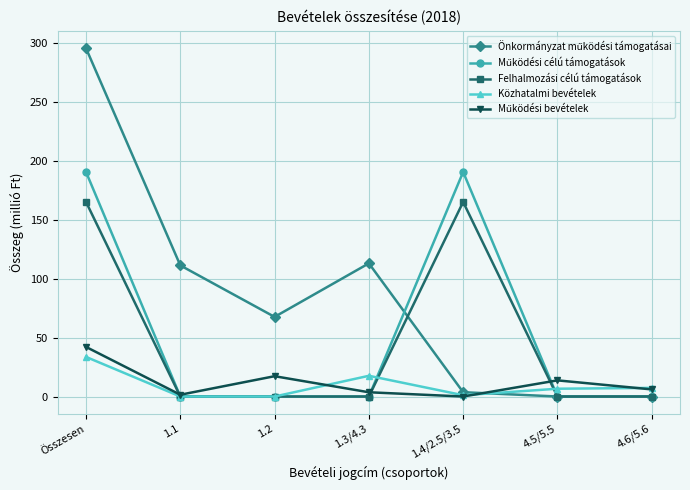

Is the value of Közhatalmi bevételek at 4.5/5.5 greater than the value of Felhalmozási célú támogatások at 1.1?

Yes